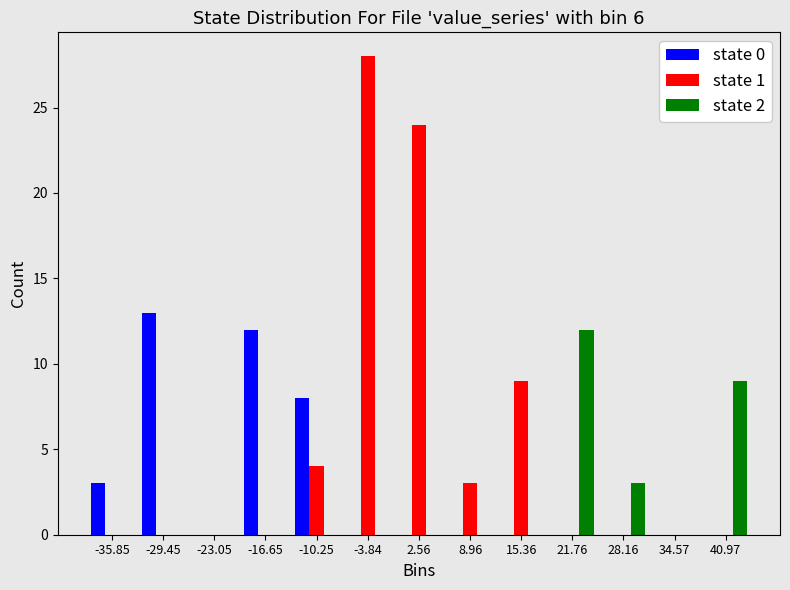

Which series has the largest total across all categories?

state 1